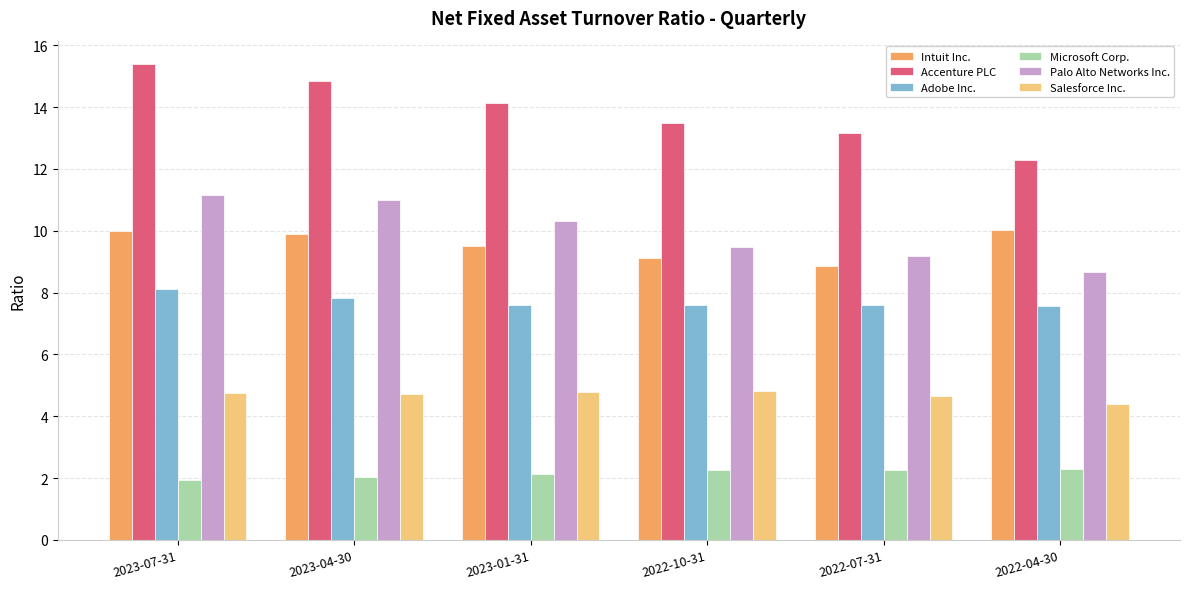

List the labels in order of Palo Alto Networks Inc. value, smallest first.

2022-04-30, 2022-07-31, 2022-10-31, 2023-01-31, 2023-04-30, 2023-07-31